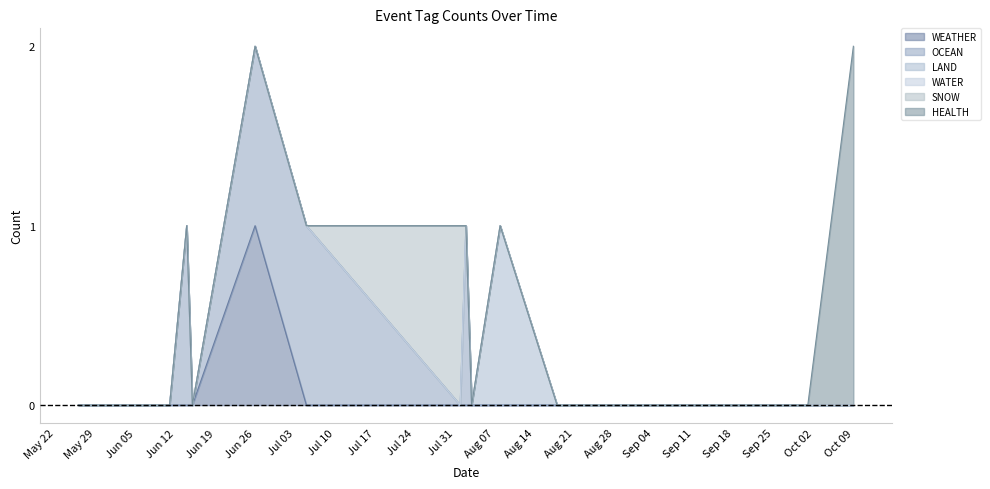

What is the label of the 10th point from the right?

2023-08-02